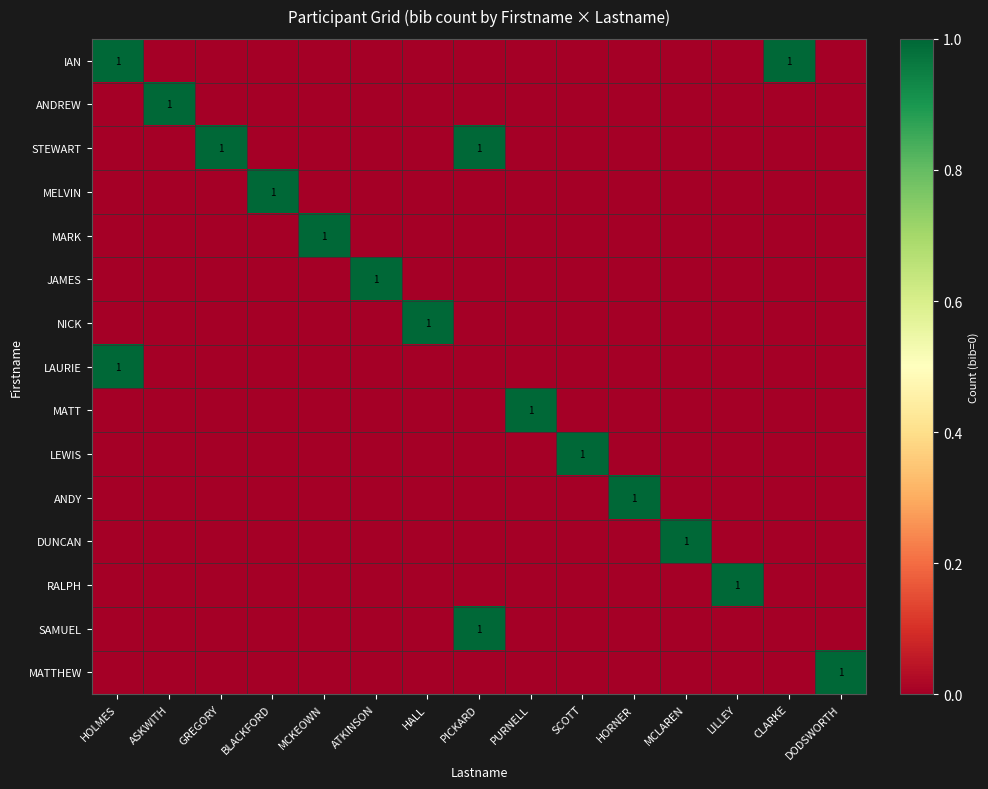

What is the maximum value shown in the chart?

1